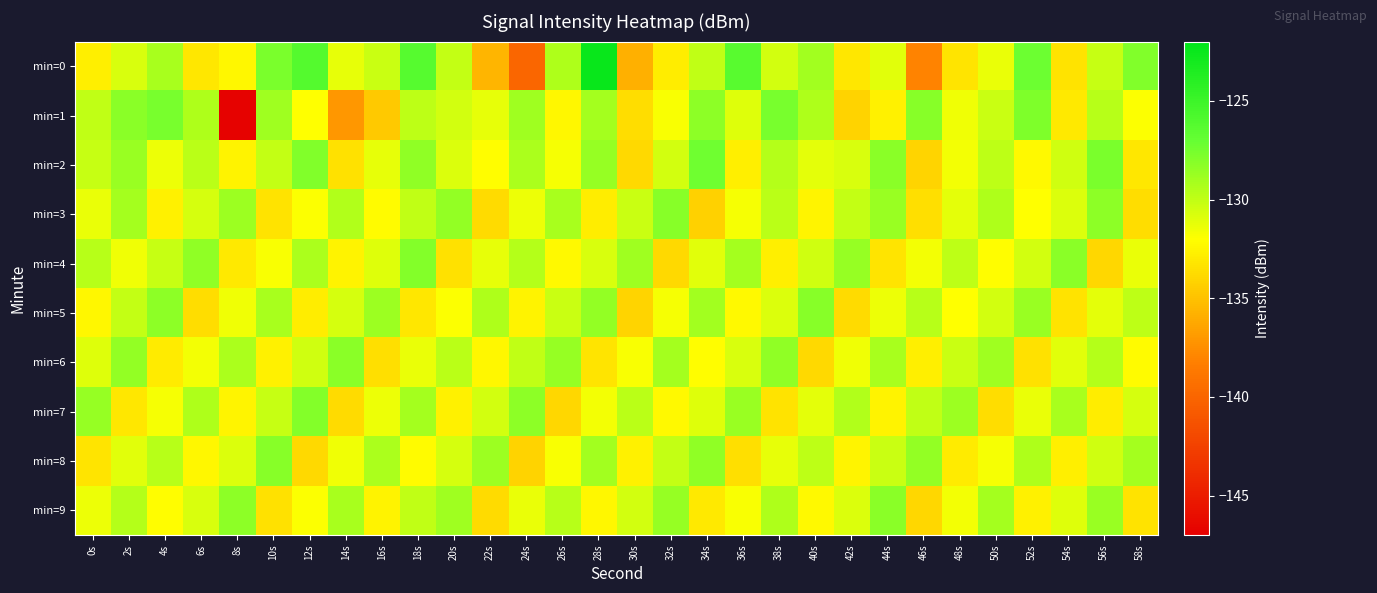

At which category does the chart reach its minimum across all series?

8s